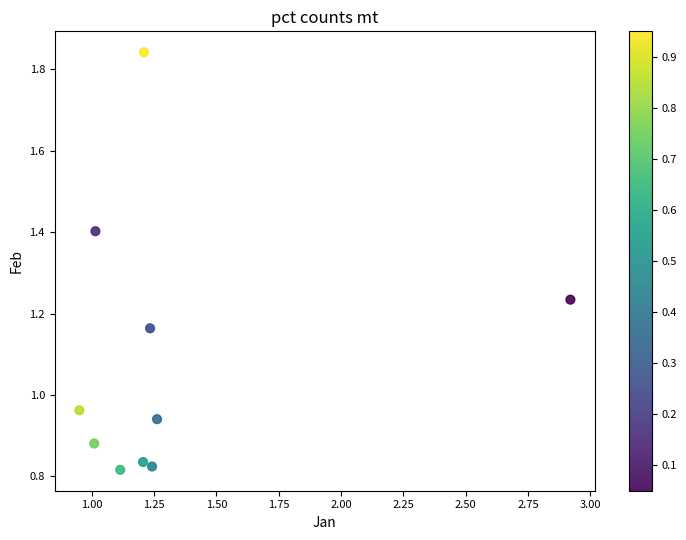

What is the average Y value?

1.1